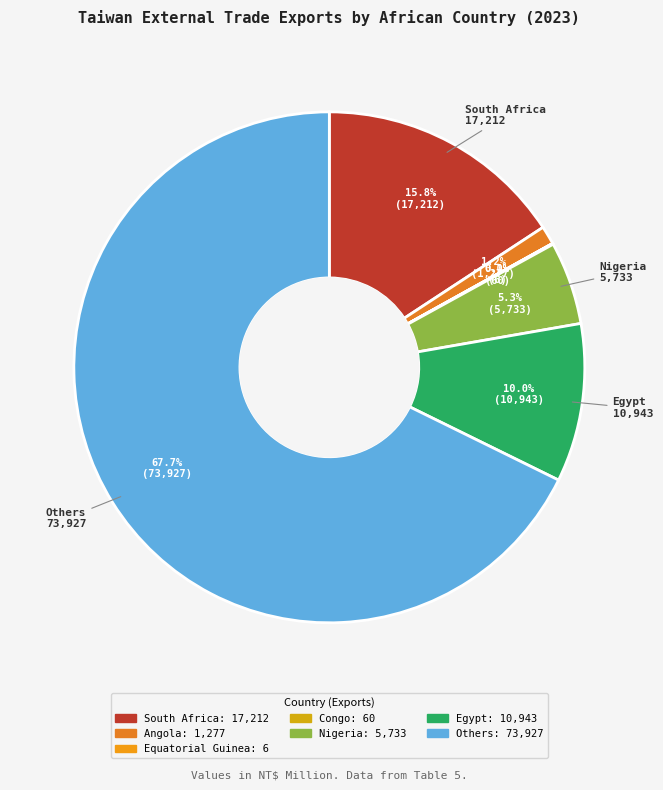

What is the ratio of the value at Others to the value at Egypt?

6.8